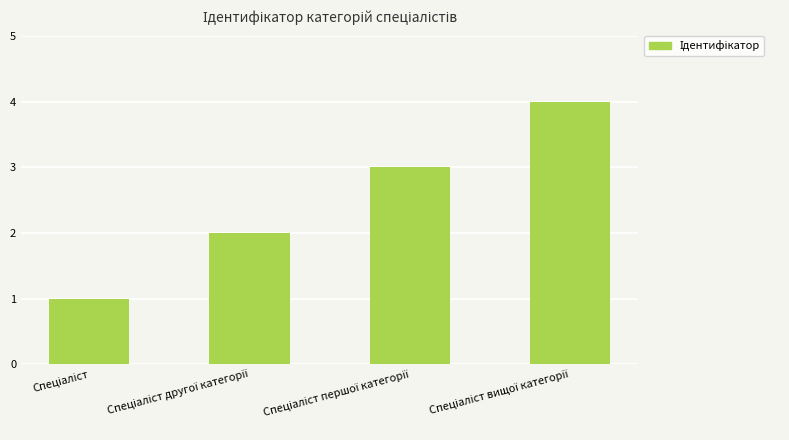

Reading left to right, transcribe all the data shown in this chart.

1	2	3	4